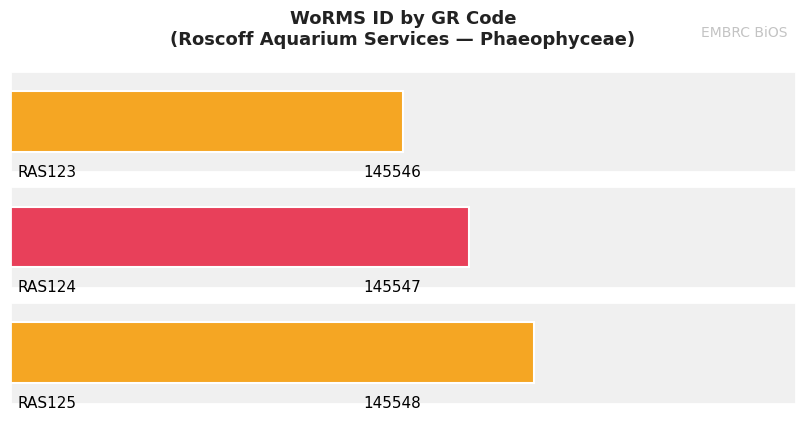

List the labels in order of value, smallest first.

RAS123, RAS124, RAS125